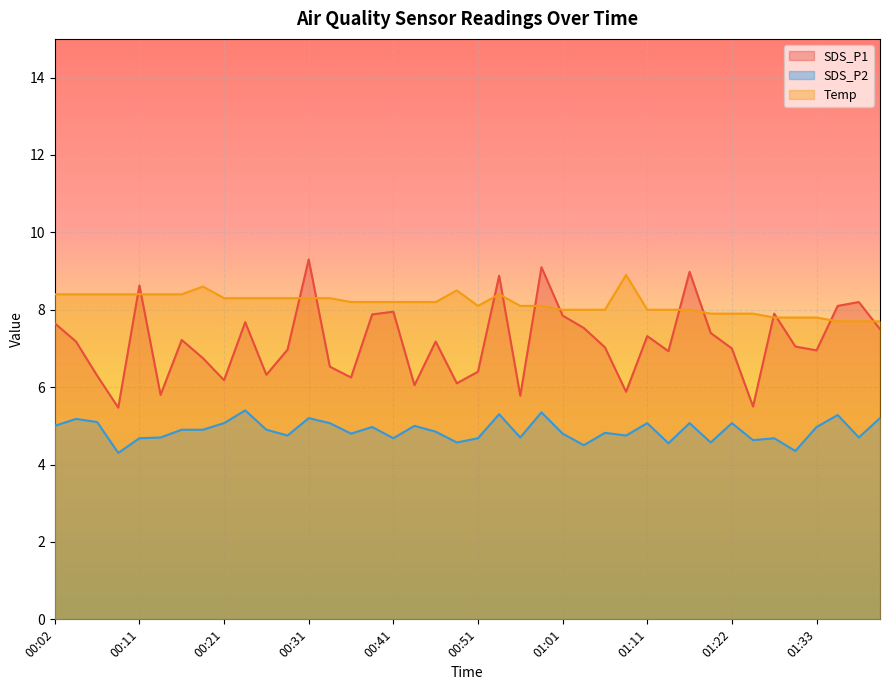

True or false: Temp has a value of 5.2 at 01:11.

False